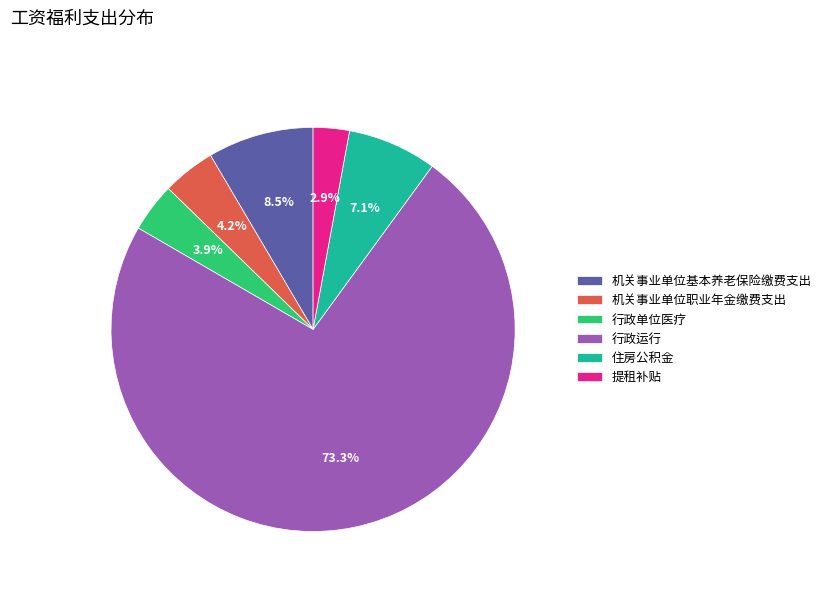

How many slices are in this pie chart?

6